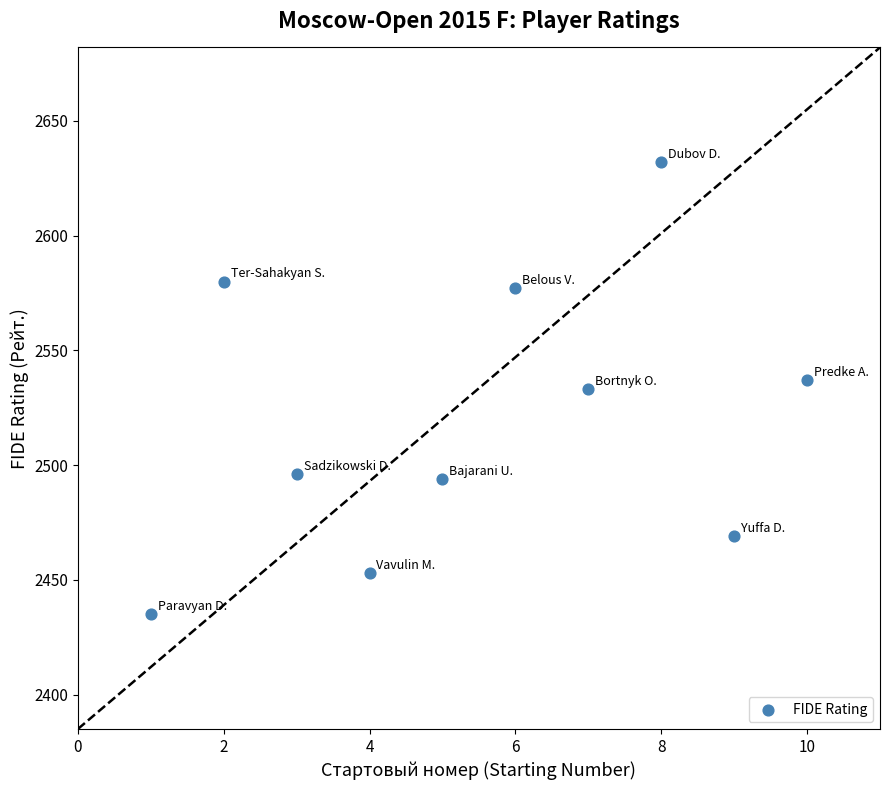

What is the range of Y values (max minus min)?

197